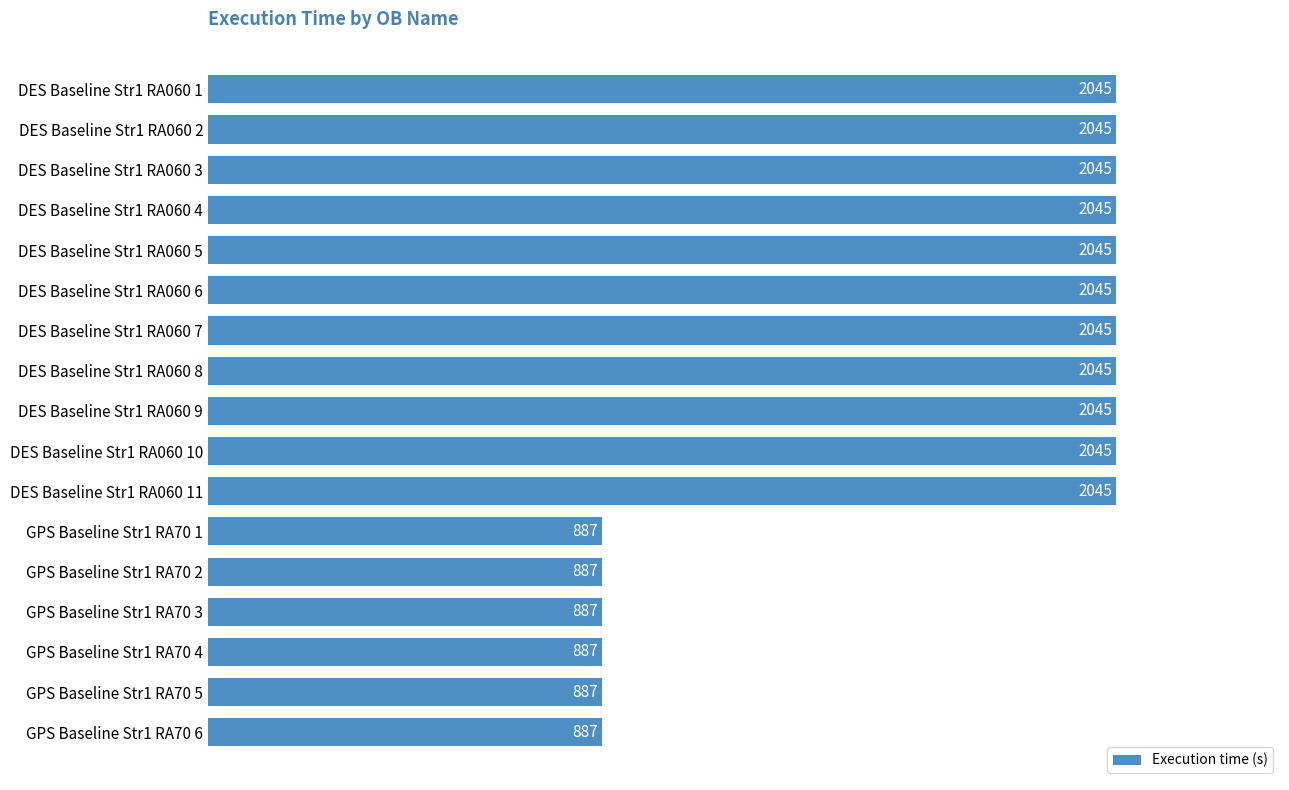

Is it true that the value at DES Baseline Str1 RA060 3 is 2045?

True